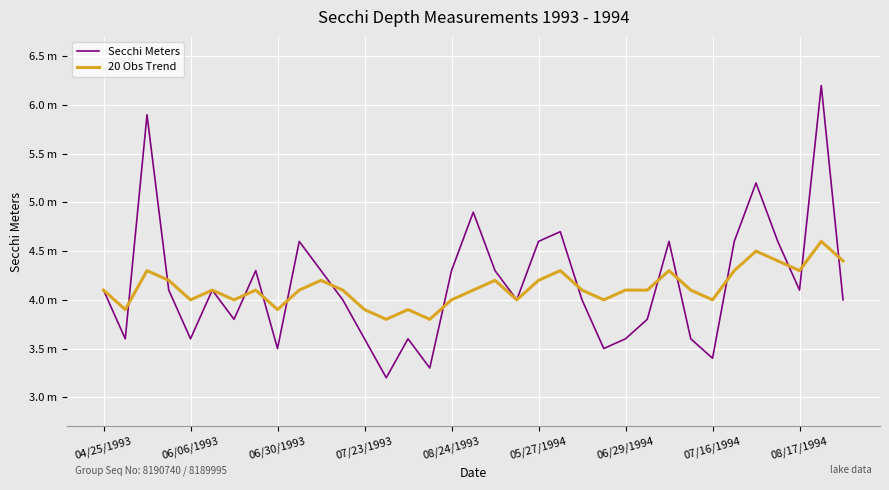

Which series ends up on top after the final intersection of Secchi Meters and 20 Obs Trend?

20 Obs Trend